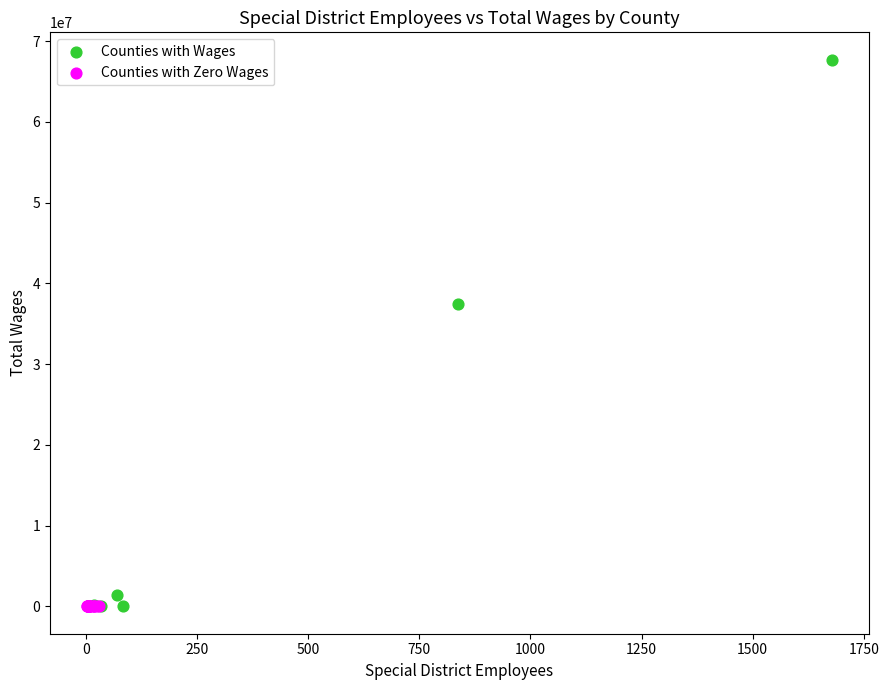

Which series reaches the maximum Y coordinate?

Counties with Wages